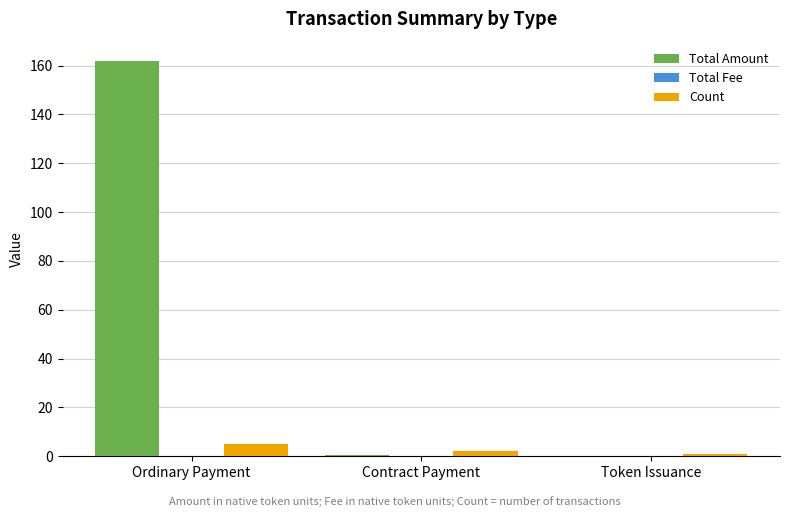

Between Ordinary Payment and Token Issuance, which series saw the biggest shift?

Total Amount